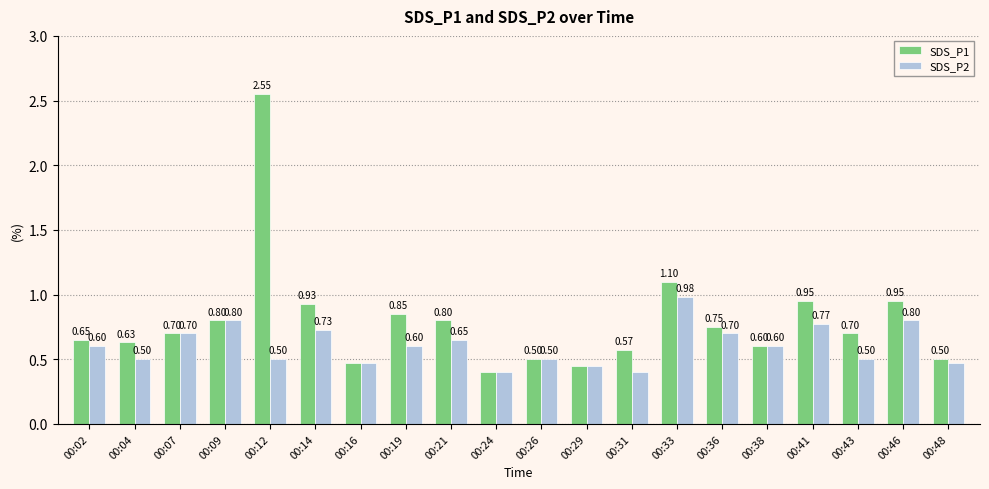

At which category is the sum across all series the highest?

00:12